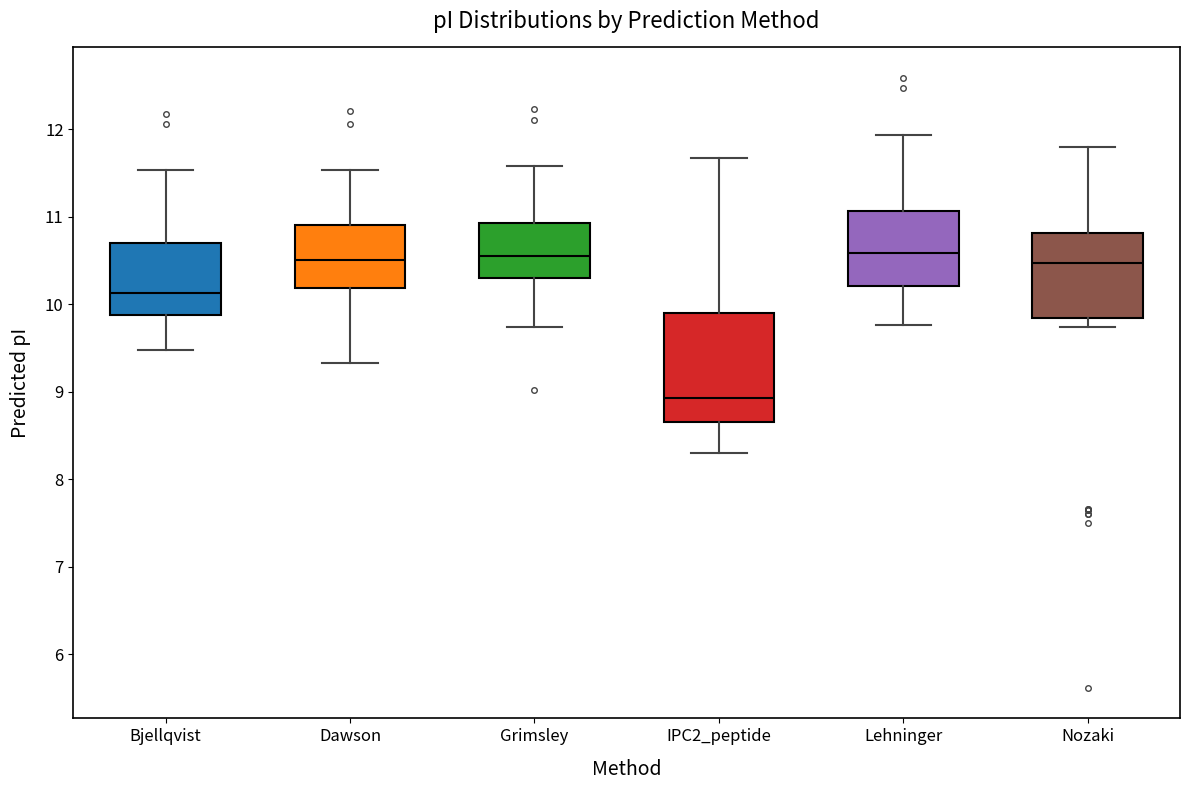

Reading left to right, read every box against the y-axis: the position of its median line, the range the box covers, and the ends of its whiskers. The values are not printed on the chart, so give them approximately, as read against the axis.

Bjellqvist: median 10.1, box 9.9 to 10.7, whiskers 9.5 to 11.5
Dawson: median 10.5, box 10.2 to 10.9, whiskers 9.3 to 11.5
Grimsley: median 10.6, box 10.3 to 10.9, whiskers 9.7 to 11.6
IPC2_peptide: median 8.9, box 8.7 to 9.9, whiskers 8.3 to 11.7
Lehninger: median 10.6, box 10.2 to 11.1, whiskers 9.8 to 11.9
Nozaki: median 10.5, box 9.8 to 10.8, whiskers 9.7 to 11.8